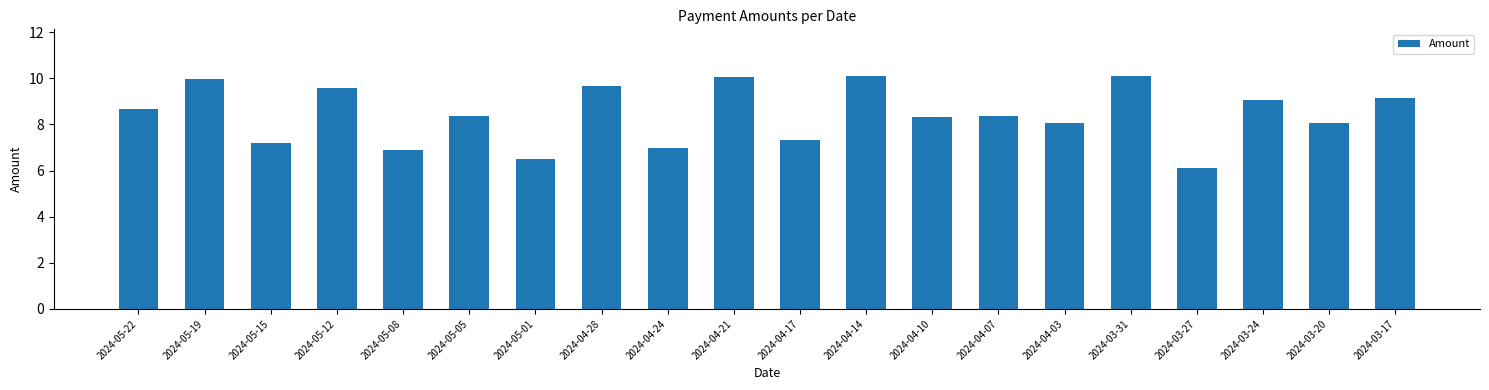

What is the change in value from 2024-04-28 to 2024-04-21?

+0.4